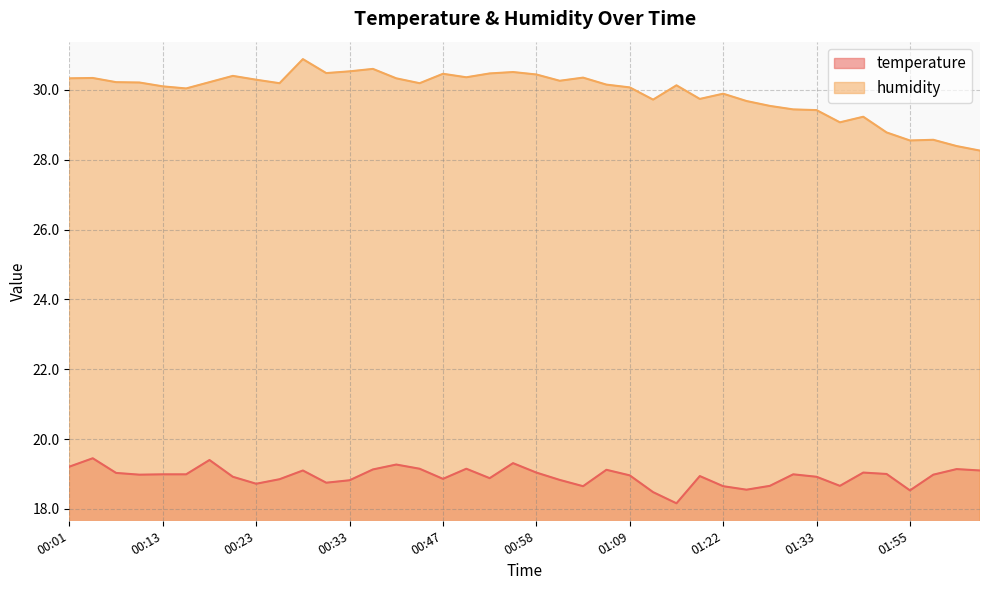

List the series in order of their overall mean, highest first.

humidity, temperature